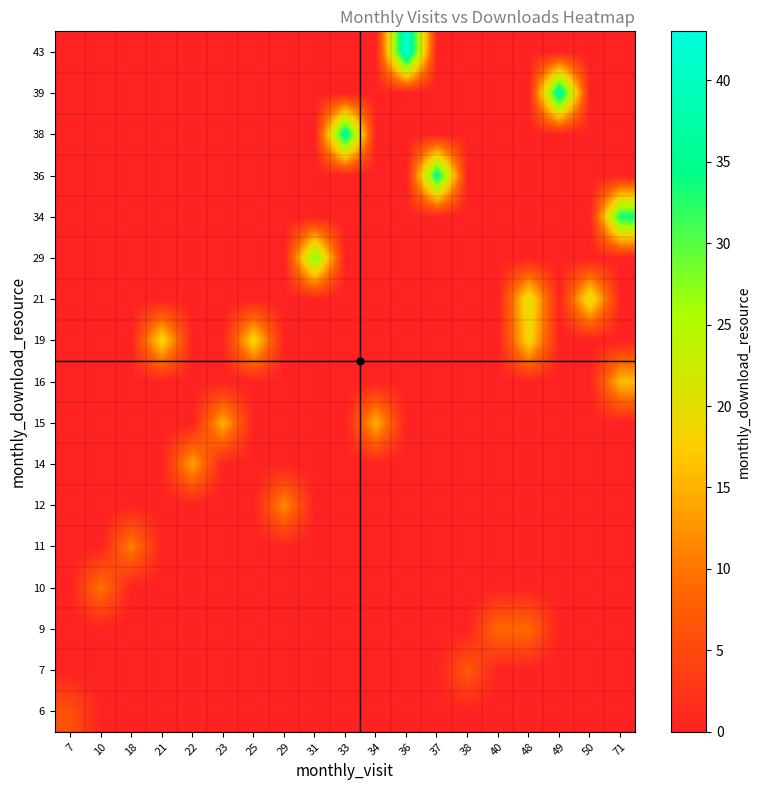

What is the spread (max minus min) of values at 7?

6